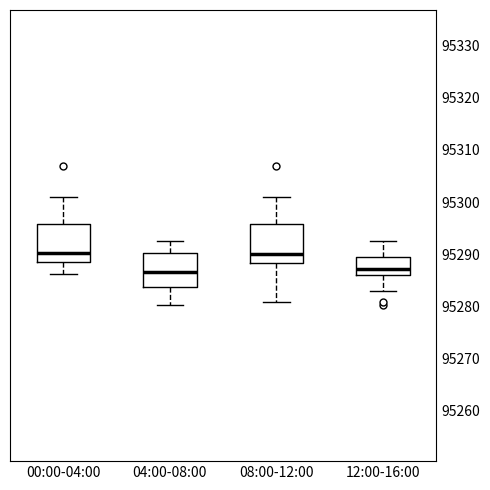

Reading left to right, read every box against the y-axis: the position of its median line, the range the box covers, and the ends of its whiskers. The values are not printed on the chart, so give them approximately, as read against the axis.

00:00-04:00: median 95290, box 95288 to 95296, whiskers 95286 to 95301
04:00-08:00: median 95287, box 95284 to 95290, whiskers 95280 to 95292
08:00-12:00: median 95290, box 95288 to 95296, whiskers 95281 to 95301
12:00-16:00: median 95287, box 95286 to 95289, whiskers 95283 to 95292